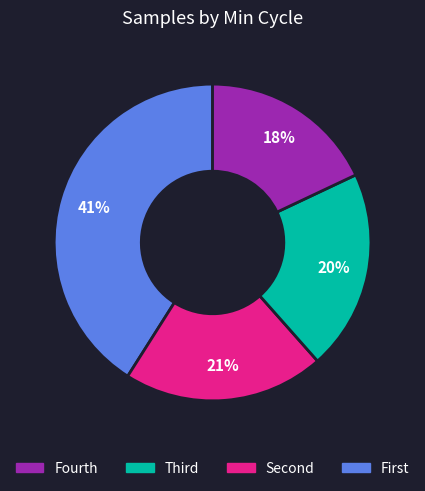

Does any single category account for the majority?

No